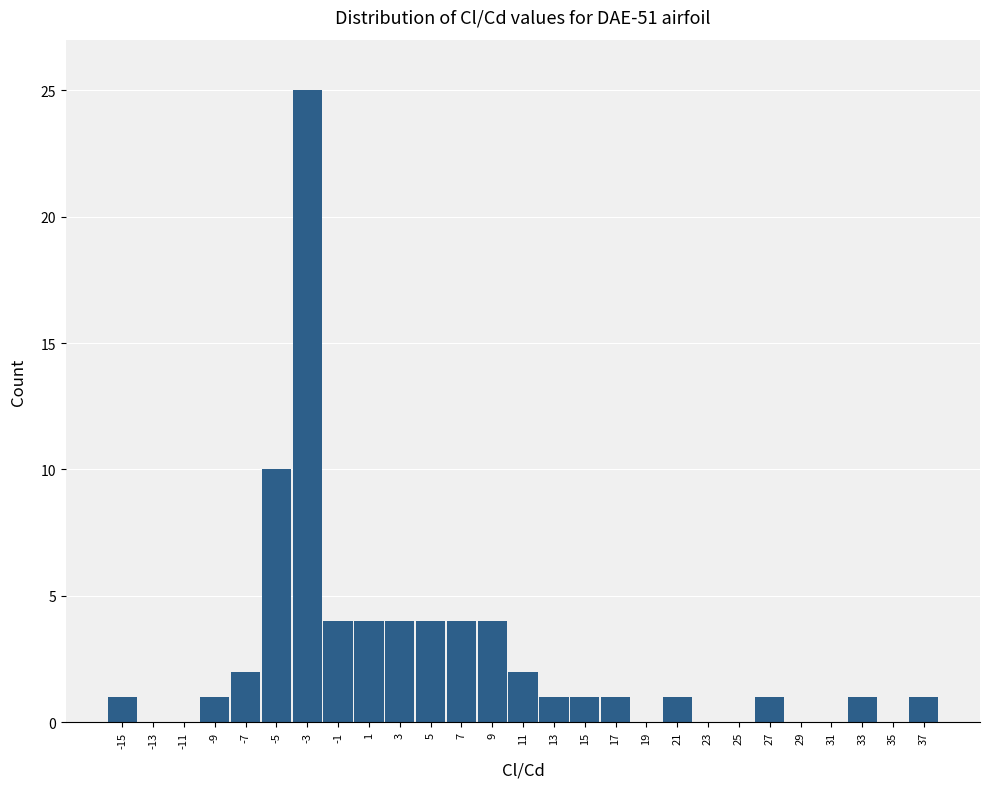

Reading left to right, list all the values displayed in this chart.

-15=1	-13=0	-11=0	-9=1	-7=2	-5=10	-3=25	-1=4	1=4	3=4	5=4	7=4	9=4	11=2	13=1	15=1	17=1	19=0	21=1	23=0	25=0	27=1	29=0	31=0	33=1	35=0	37=1